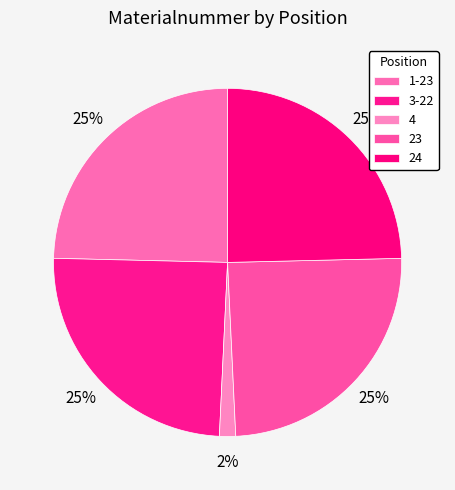

Count the number of slices in the pie.

5